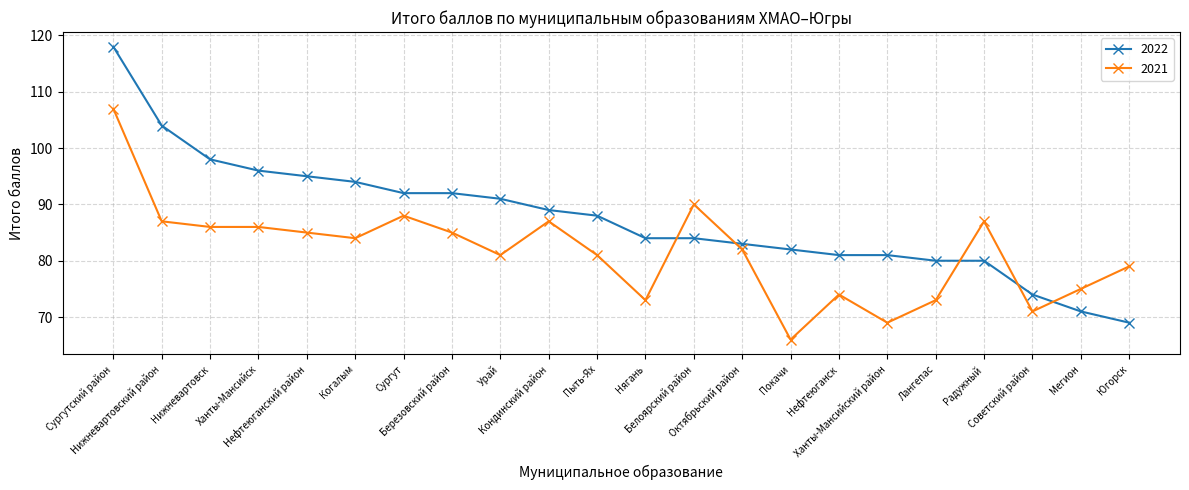

What are all the series names shown in the legend?

2022, 2021